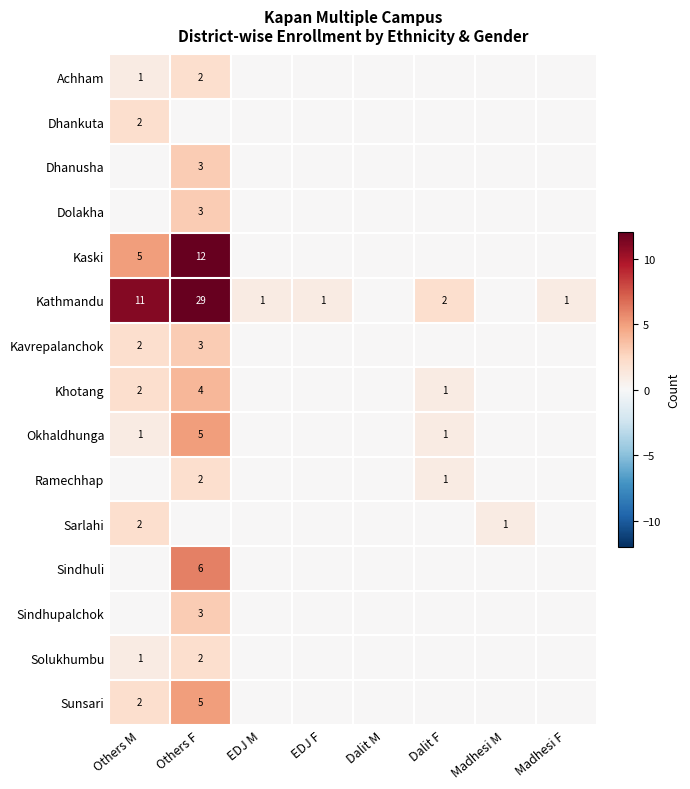

The value of Ramechhap at Dalit F is 1. True or false?

True